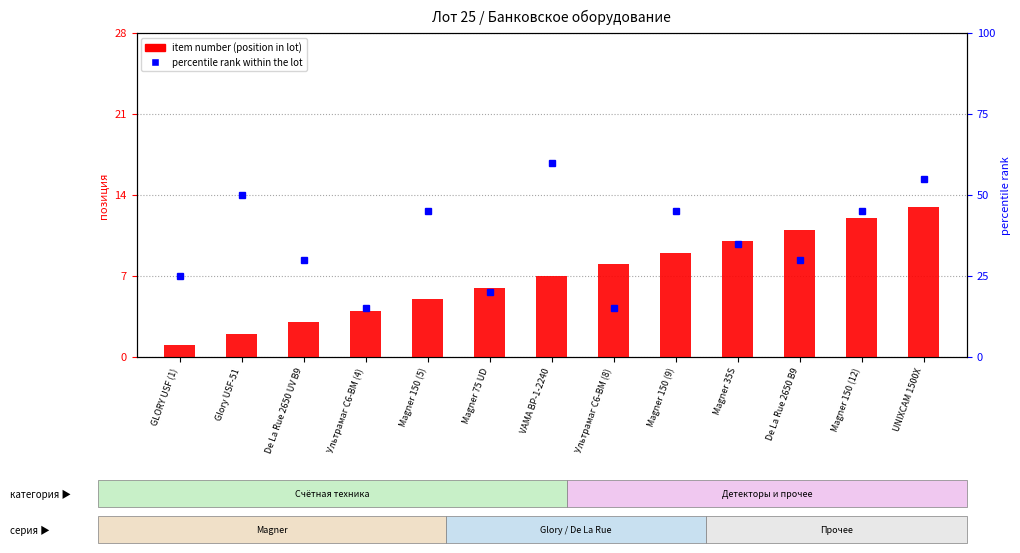

Which category has the highest value across all series?

VAMA BP-1-2240